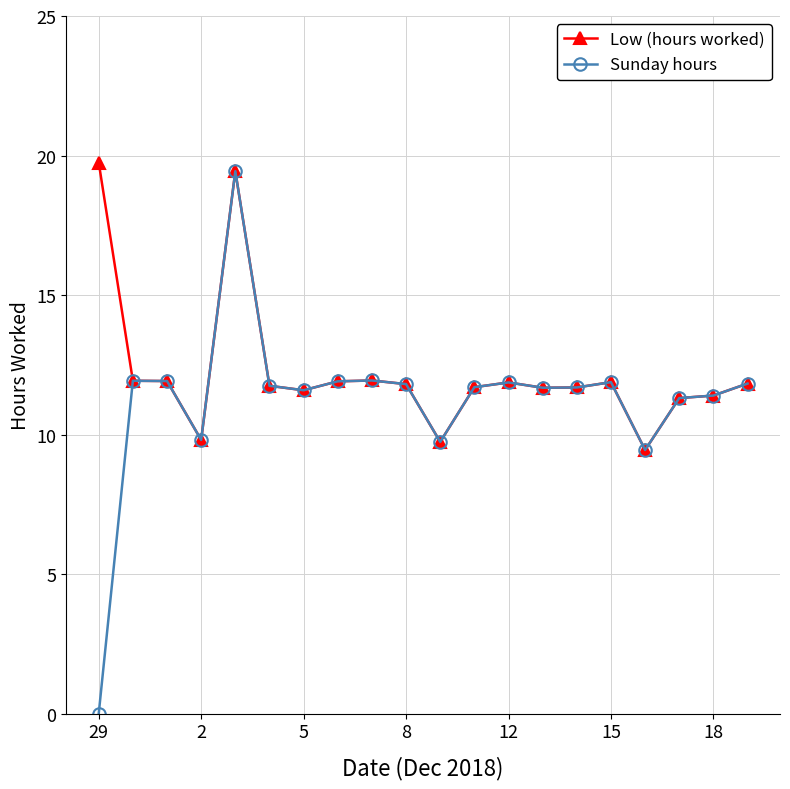

True or false: Low (hours worked) has more than 2 interior local peaks.

True